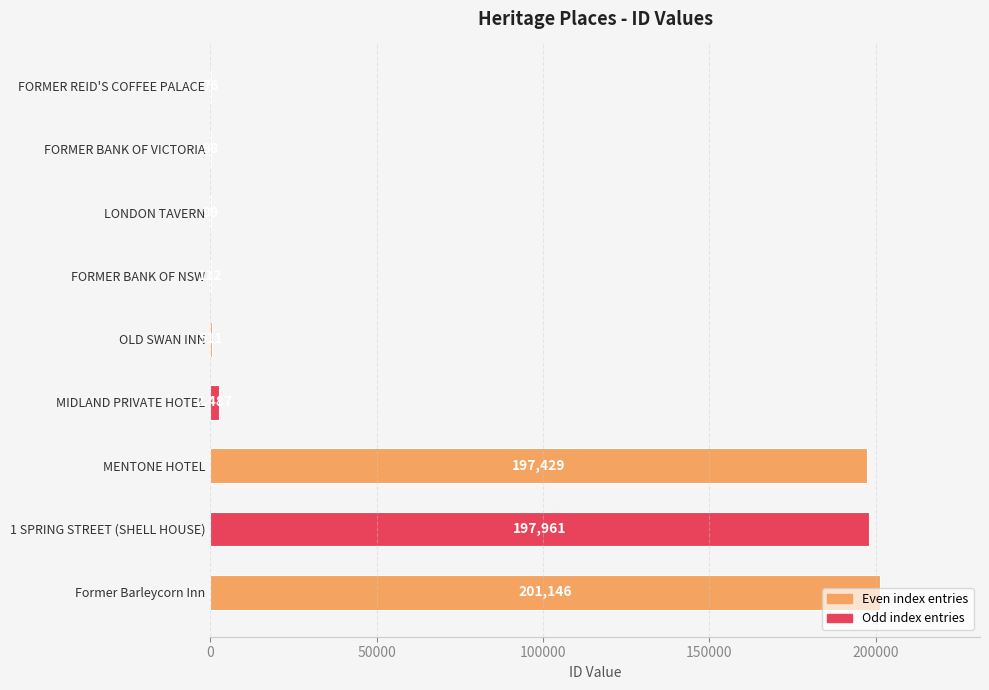

What is the ratio of the value at MENTONE HOTEL to the value at OLD SWAN INN?

386.4